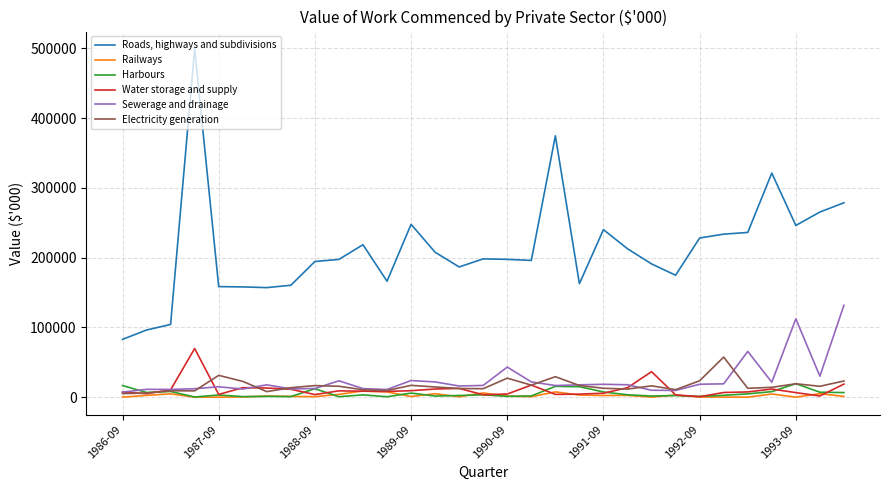

What is the highest value of the Electricity generation series?

57490